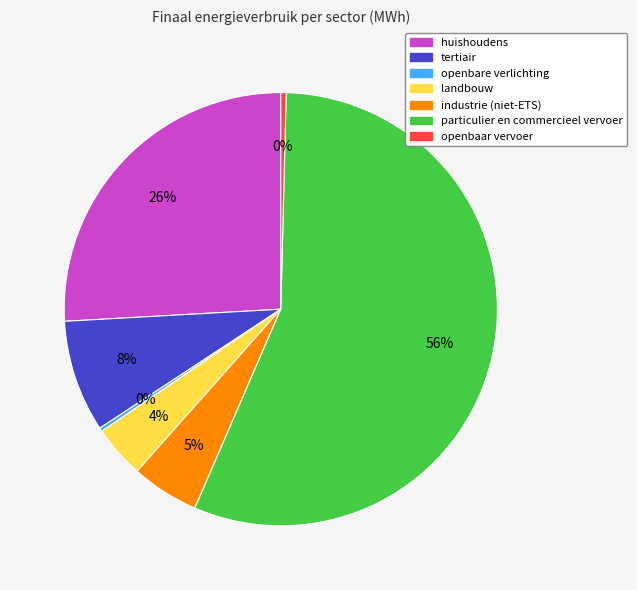

True or false: openbaar vervoer accounts for 0% of the total.

True